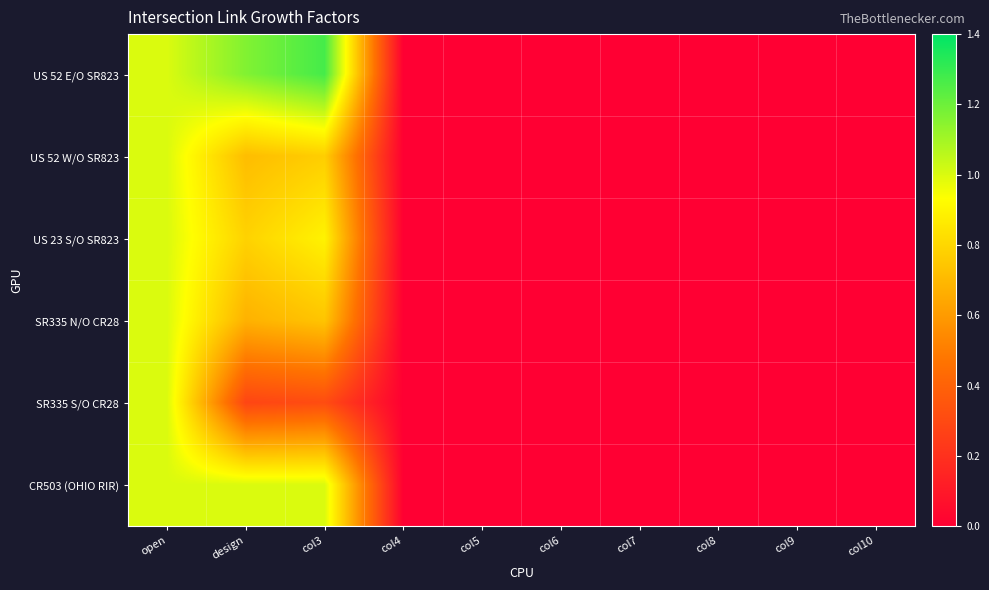

Which series has the largest total across all categories?

US 52 E/O SR823